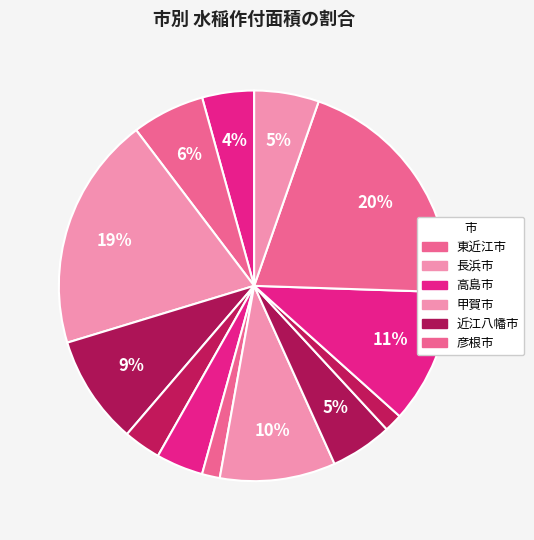

Which slice is the smallest?

栗東市